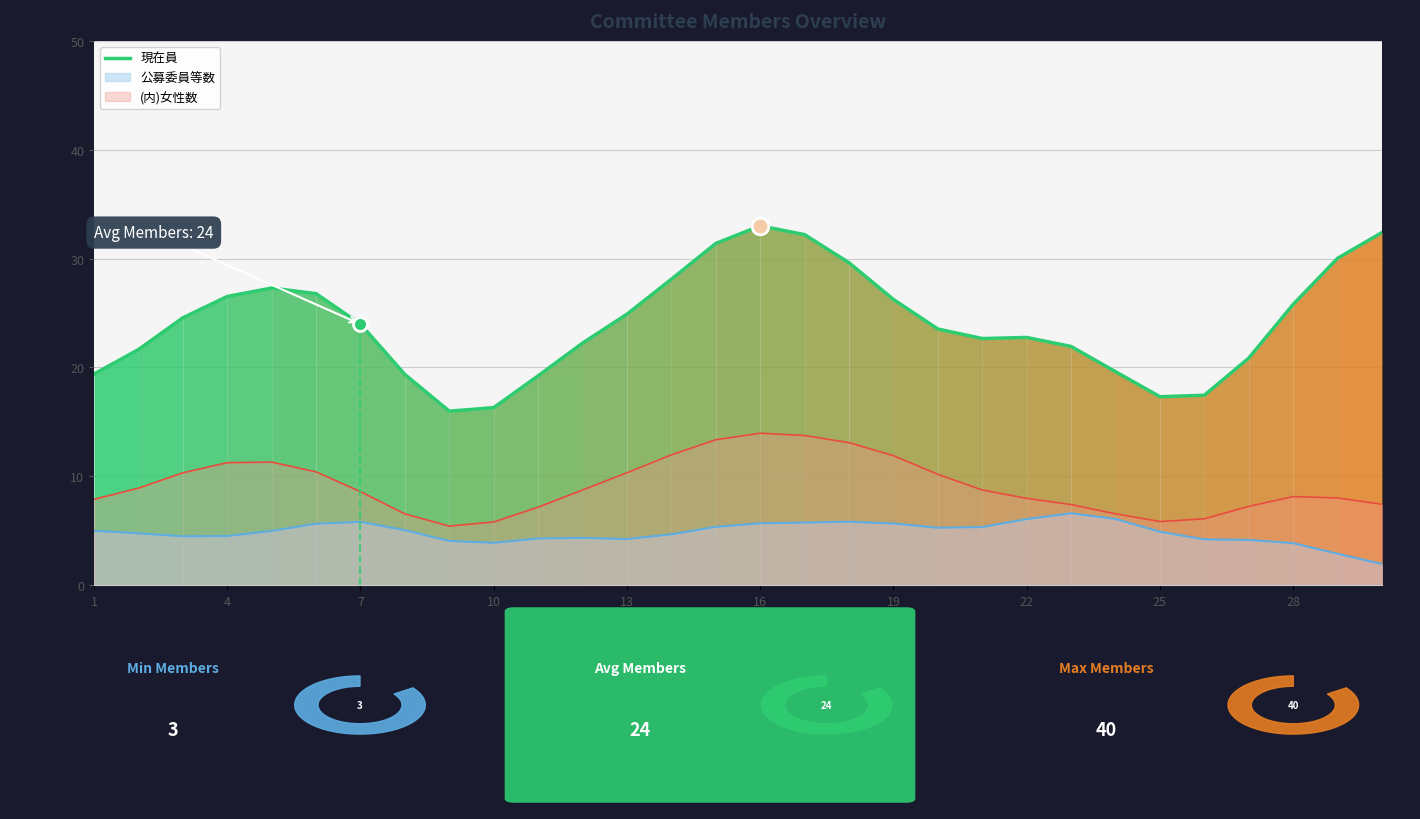

True or false: the data shows 37.3 at 4.

False